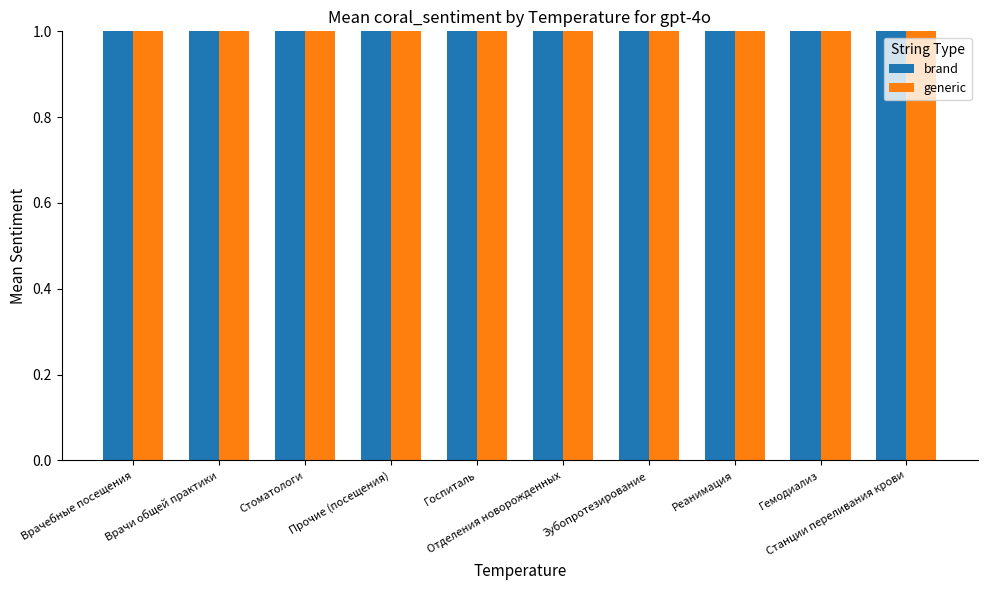

How many distinct data groups are displayed?

2